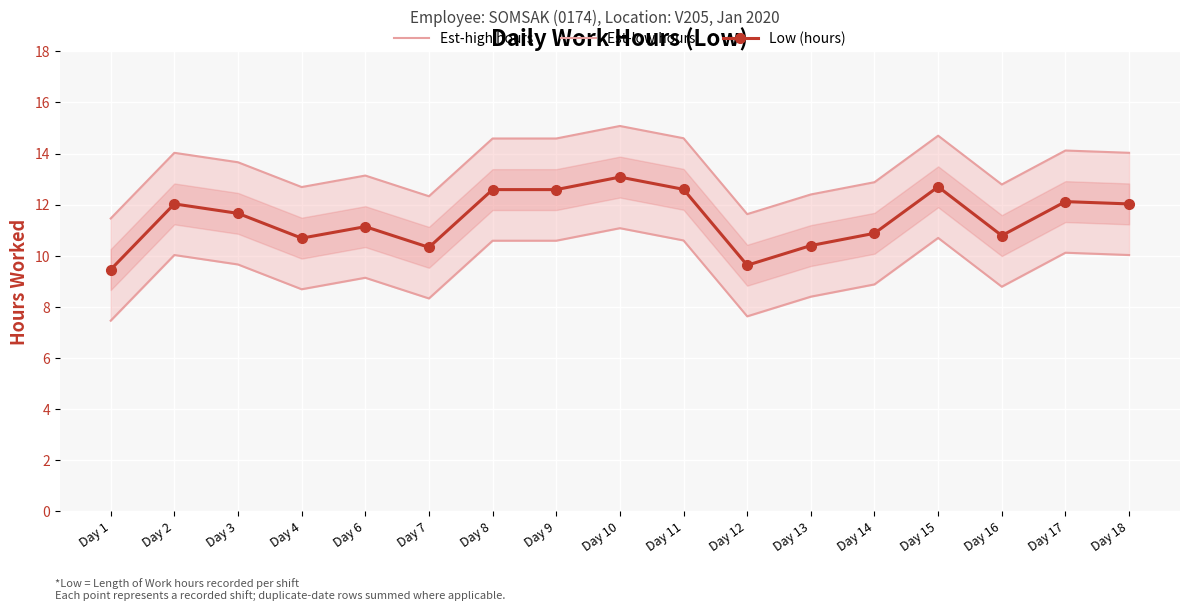

Rank the categories by Low (hours) value from highest to lowest.

Day 10, Day 15, Day 11, Day 8, Day 9, Day 17, Day 2, Day 18, Day 3, Day 6, Day 14, Day 16, Day 4, Day 13, Day 7, Day 12, Day 1